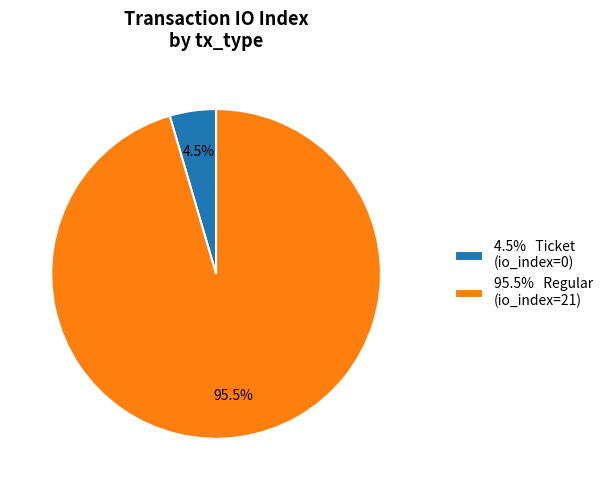

Rank the categories by value from highest to lowest.

95.5% Regular (io_index=21), 4.5% Ticket (io_index=0)